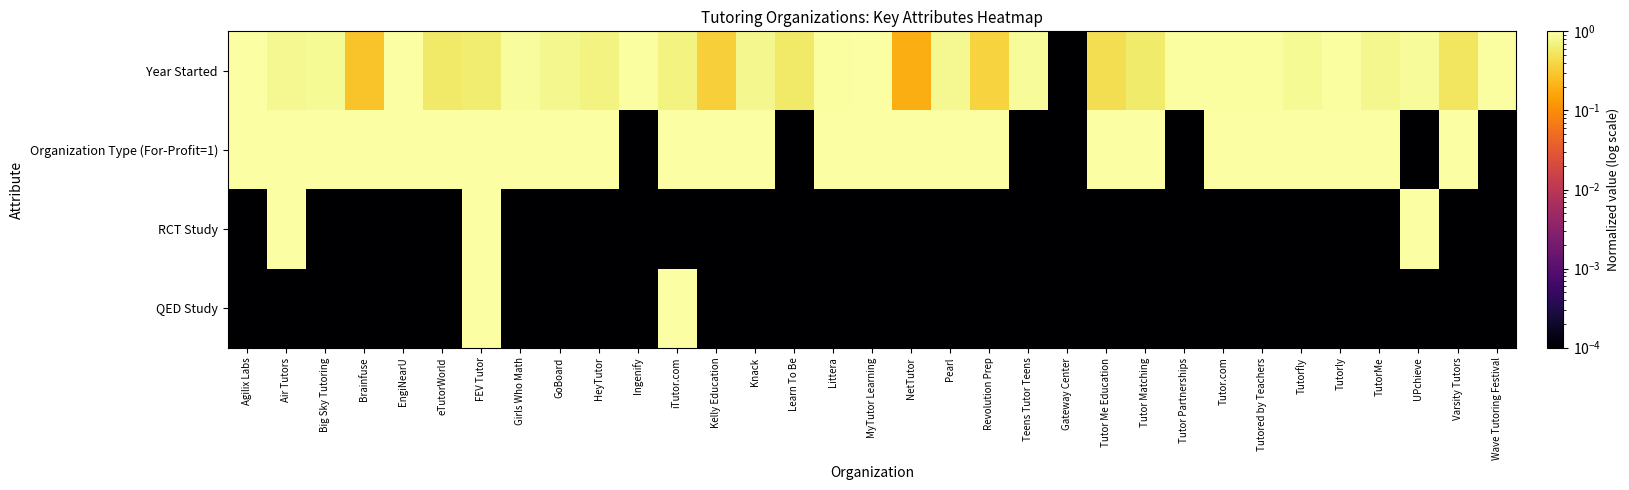

Which series has the largest total across all categories?

Organization Type (For-Profit=1)